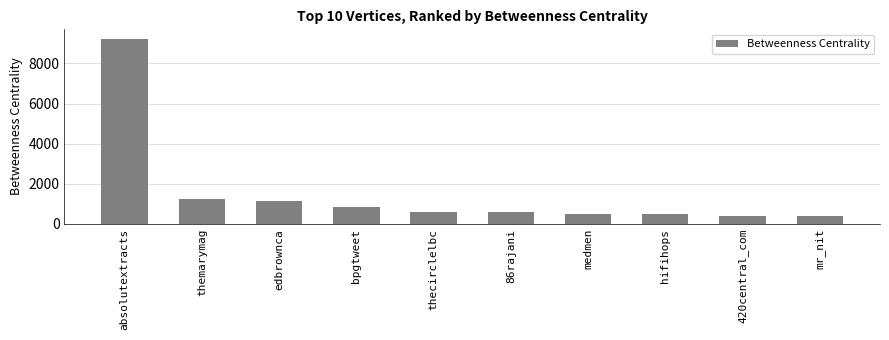

What is the ratio of the value at edbrownca to the value at themarymag?

0.9